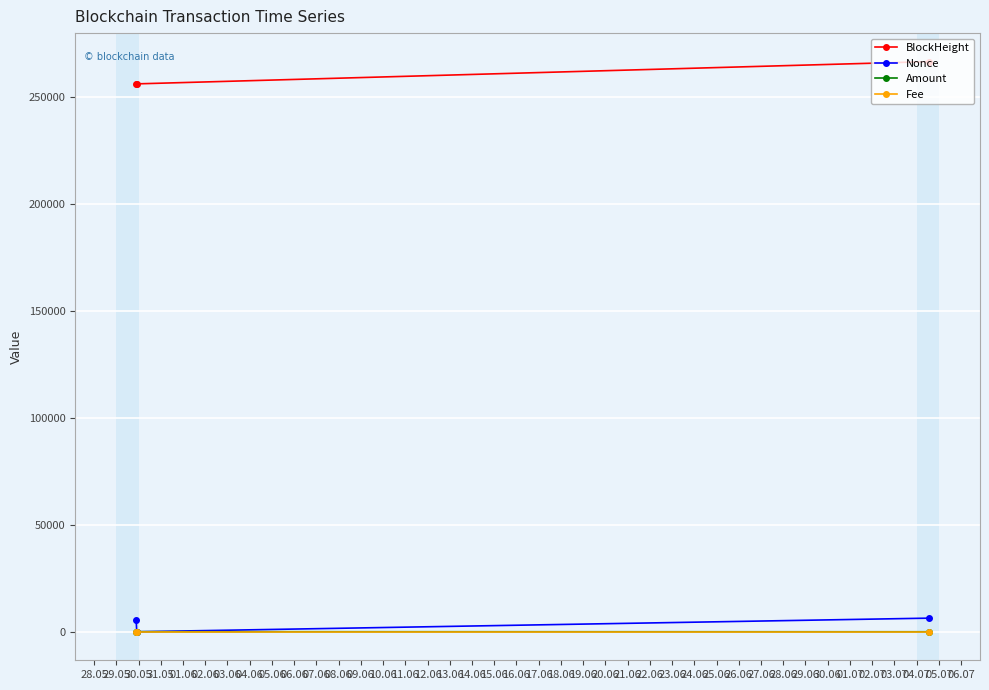

What is the maximum value shown in the chart?

266388.0